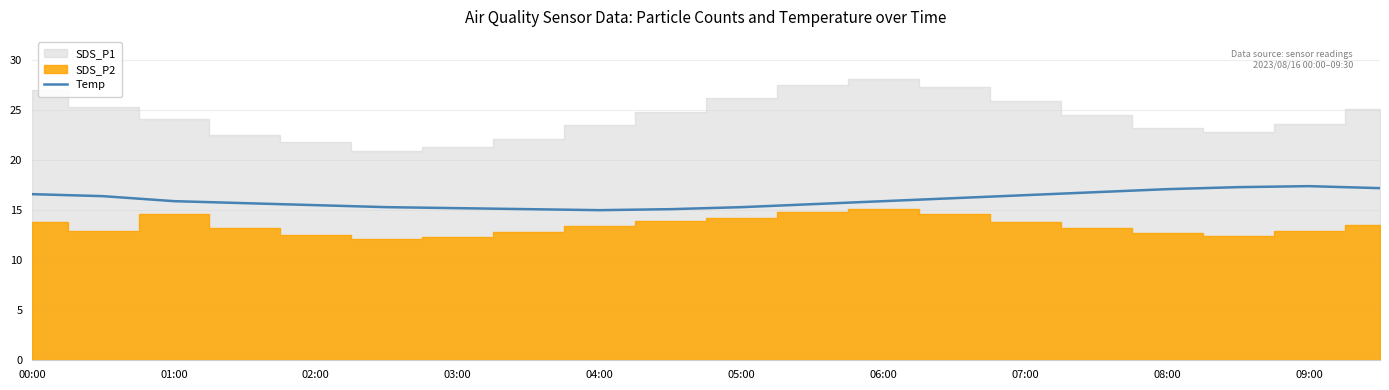

The Temp series shows 17.1 at 08:00. True or false?

True